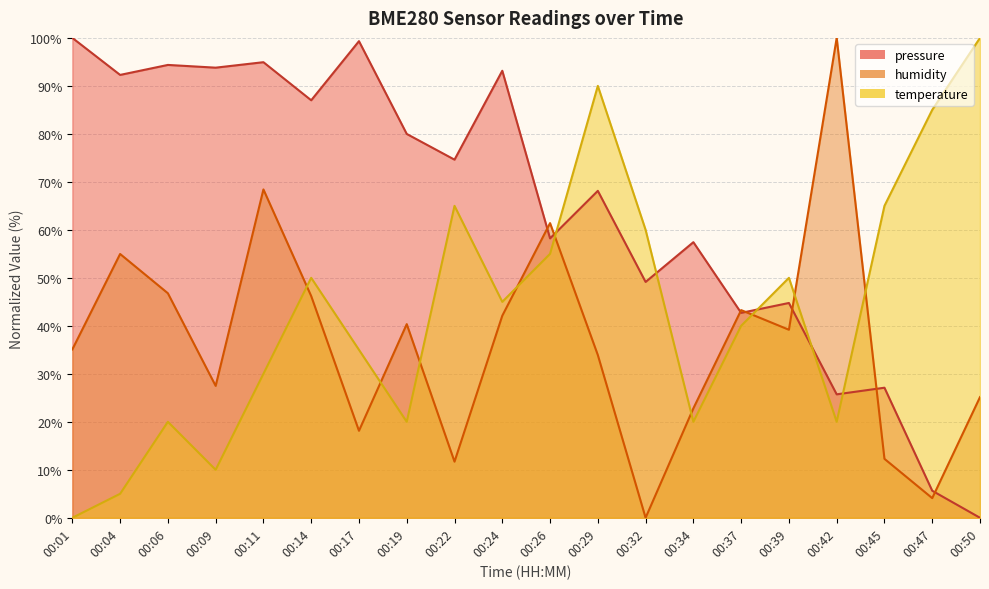

Reading right to left, extract all data points from this chart.

pressure: 0.0	5.6	27.1	25.7	44.8	42.7	57.4	49.1	68.1	58.2	93.2	74.6	80.0	99.3	87.0	94.9	93.8	94.4	92.3	100.0
humidity: 25.1	4.1	12.3	100.0	39.2	43.3	22.8	0.0	33.9	61.4	42.1	11.7	40.4	18.1	46.2	68.4	27.5	46.8	55.0	35.1
temperature: 100.0	85.0	65.0	20.0	50.0	40.0	20.0	60.0	90.0	55.0	45.0	65.0	20.0	35.0	50.0	30.0	10.0	20.0	5.0	0.0